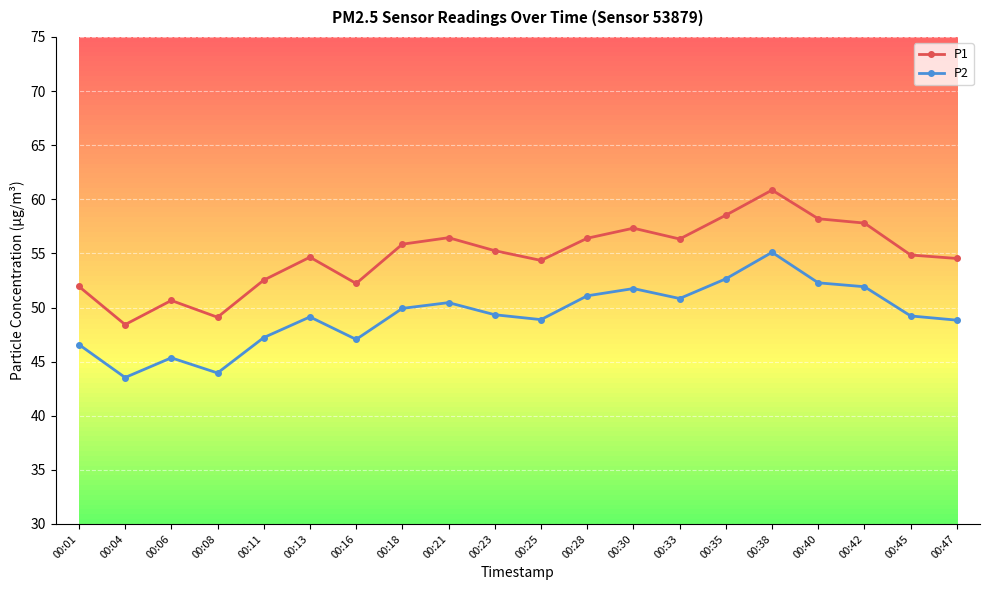

Which category has the highest value across all series?

00:38